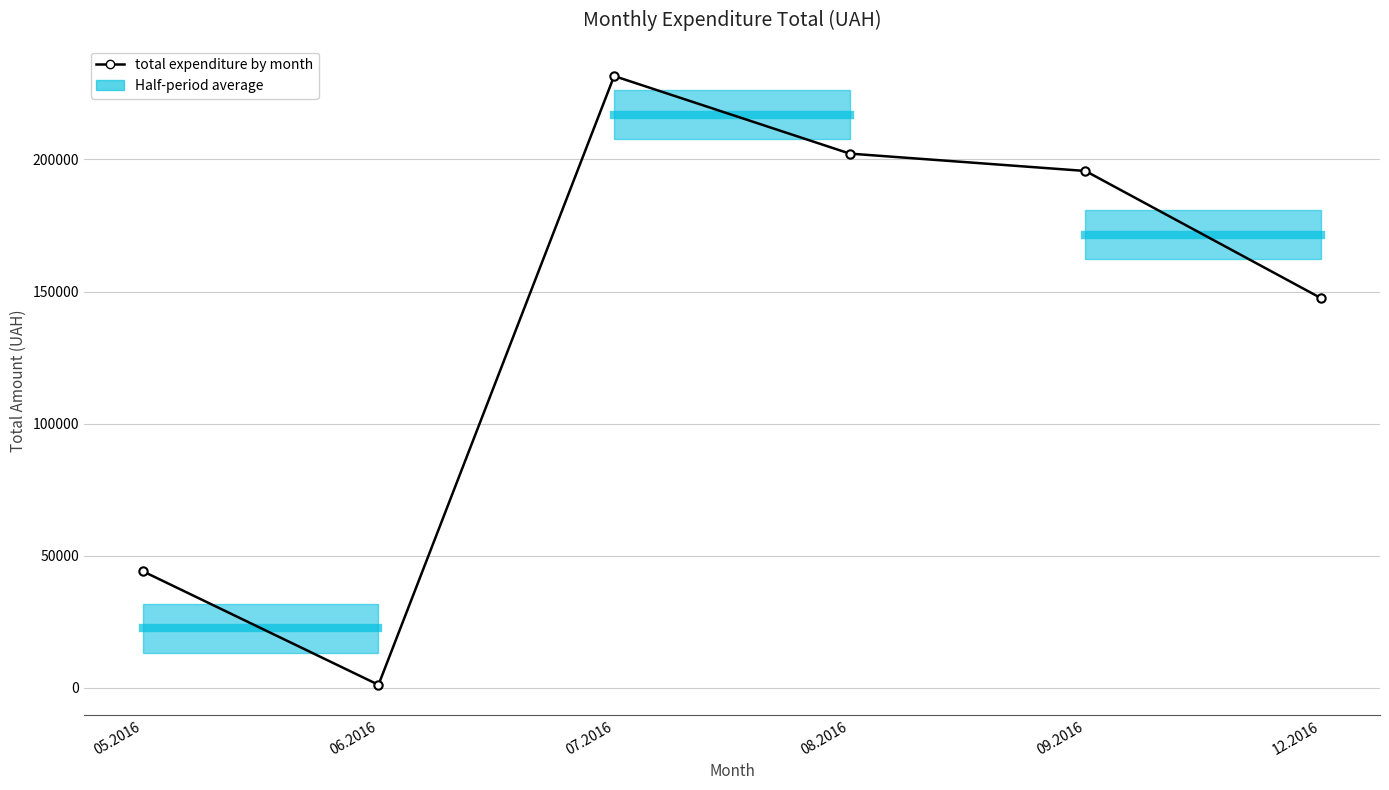

What is the difference between the second highest and second lowest values?

158051.8